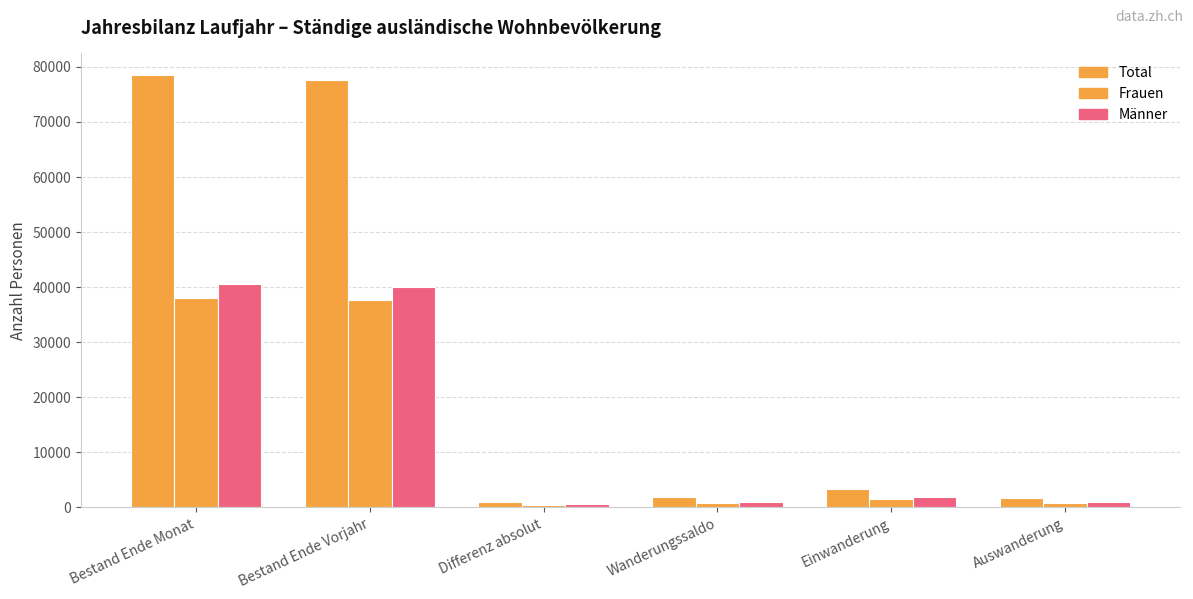

How many bars are there in total?

18